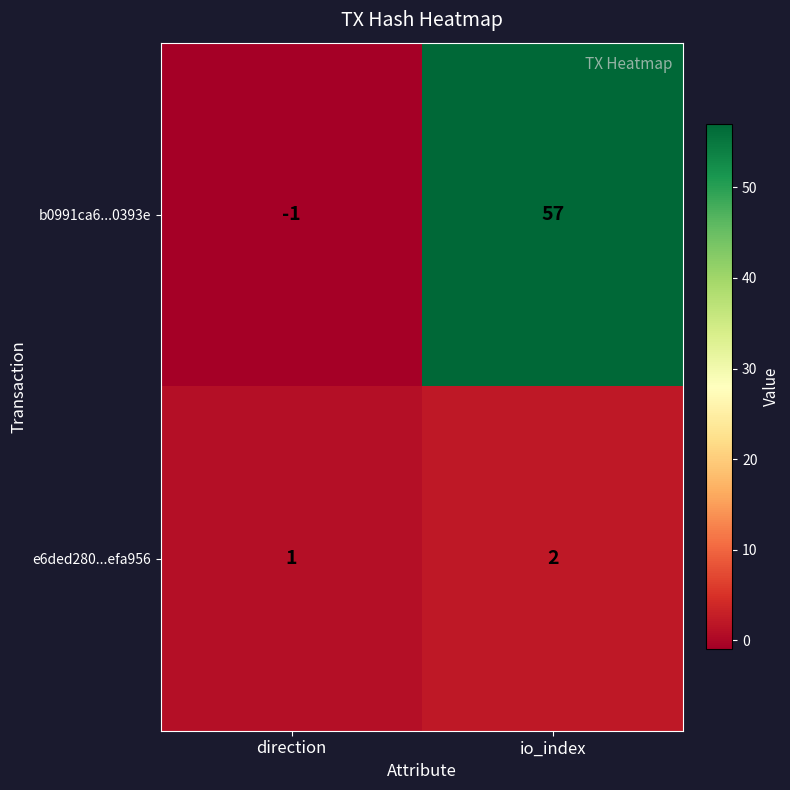

At which label is b0991ca6...0393e closest to 28?

direction